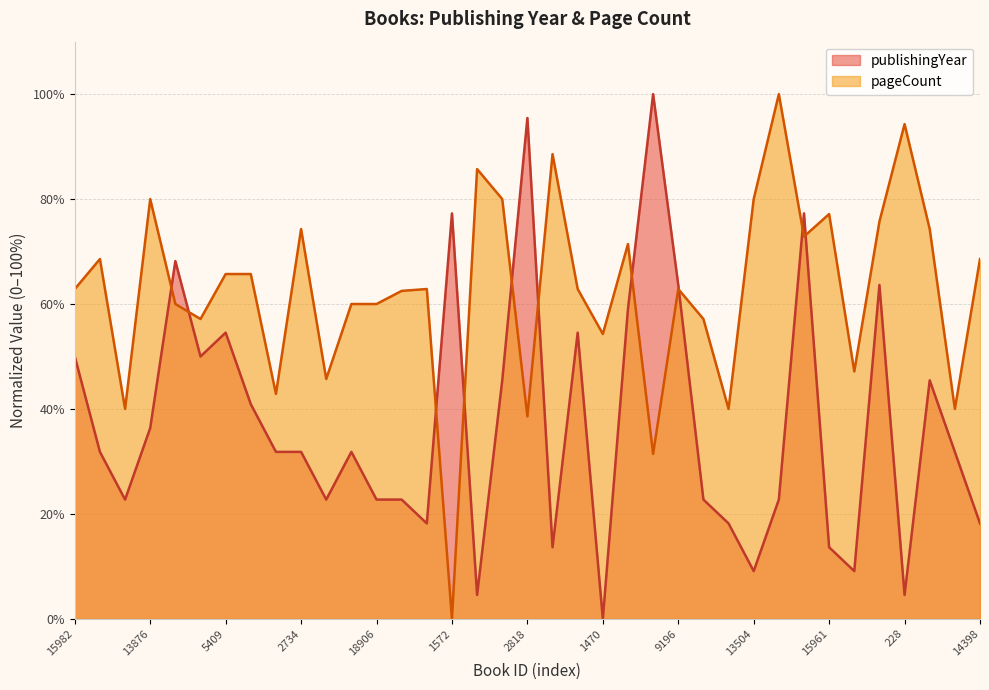

What is the difference between the highest and lowest values at 2314?

34.4